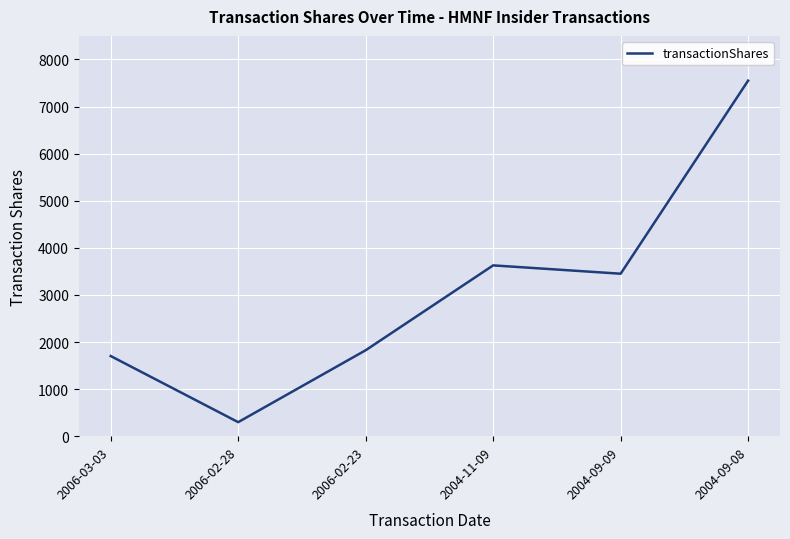

What is the change in value from 2004-11-09 to 2004-09-09?

-177